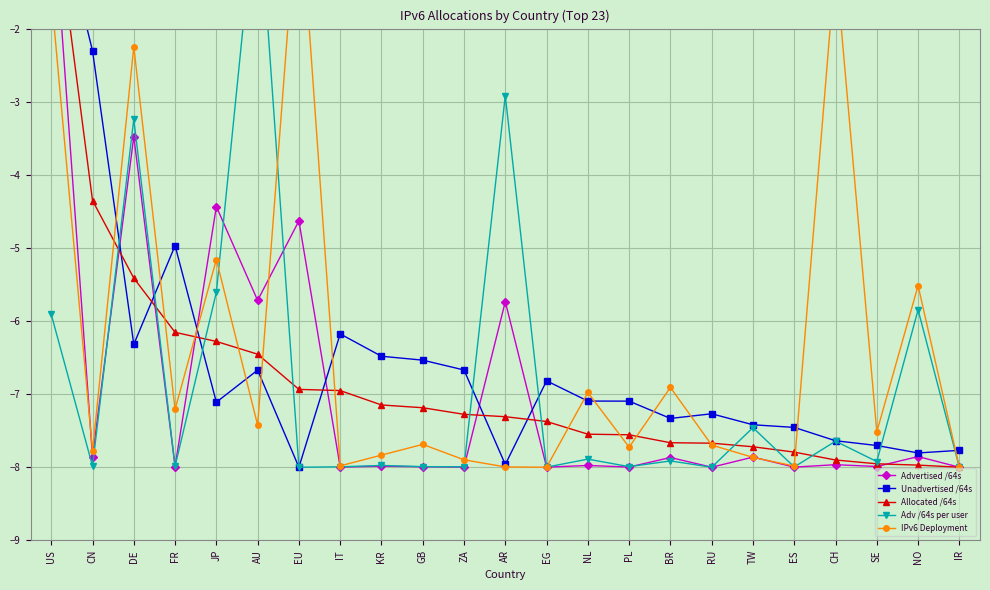

Where does the IPv6 Deployment series first go above -7?

US